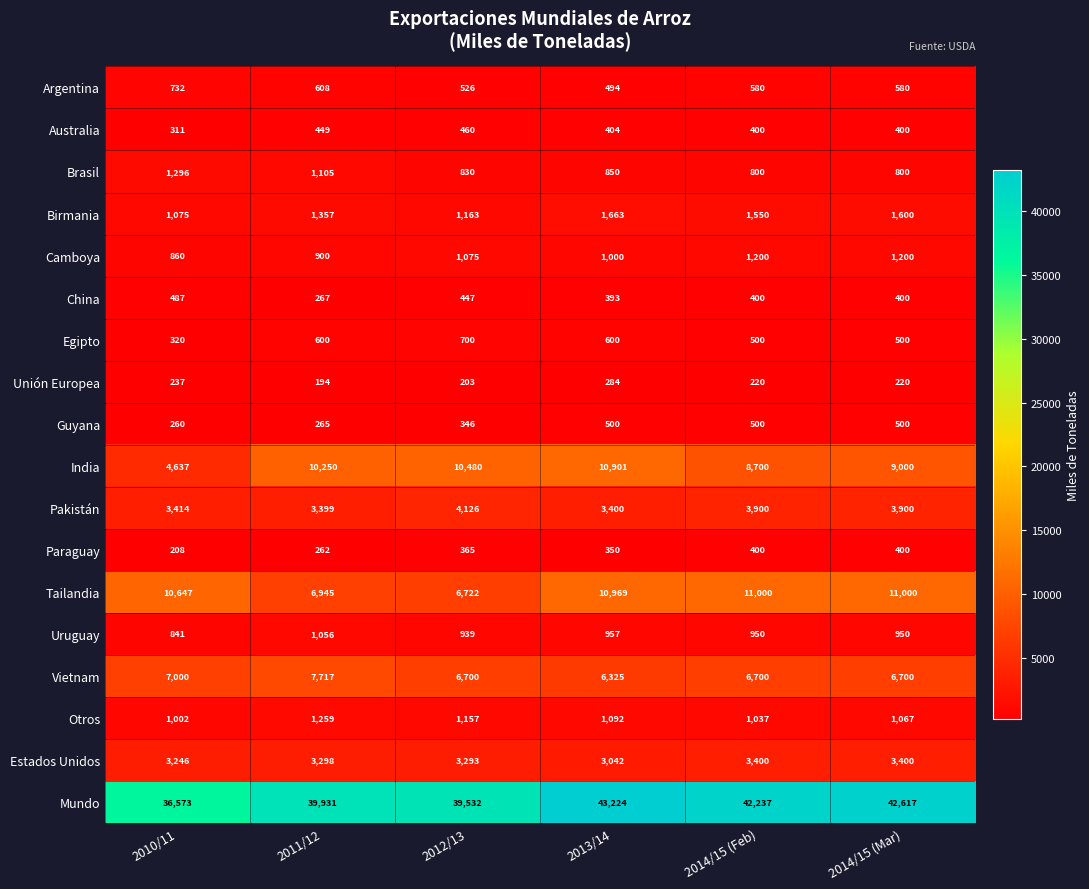

Which series changed the most between 2011/12 and 2014/15 (Mar)?

Tailandia